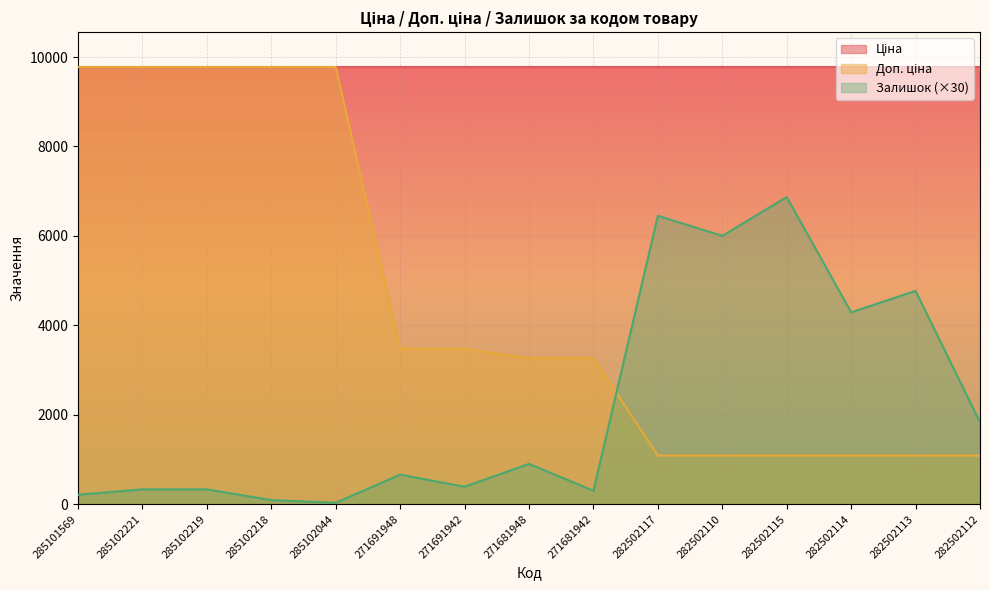

How many data points in Залишок are above 660?

7